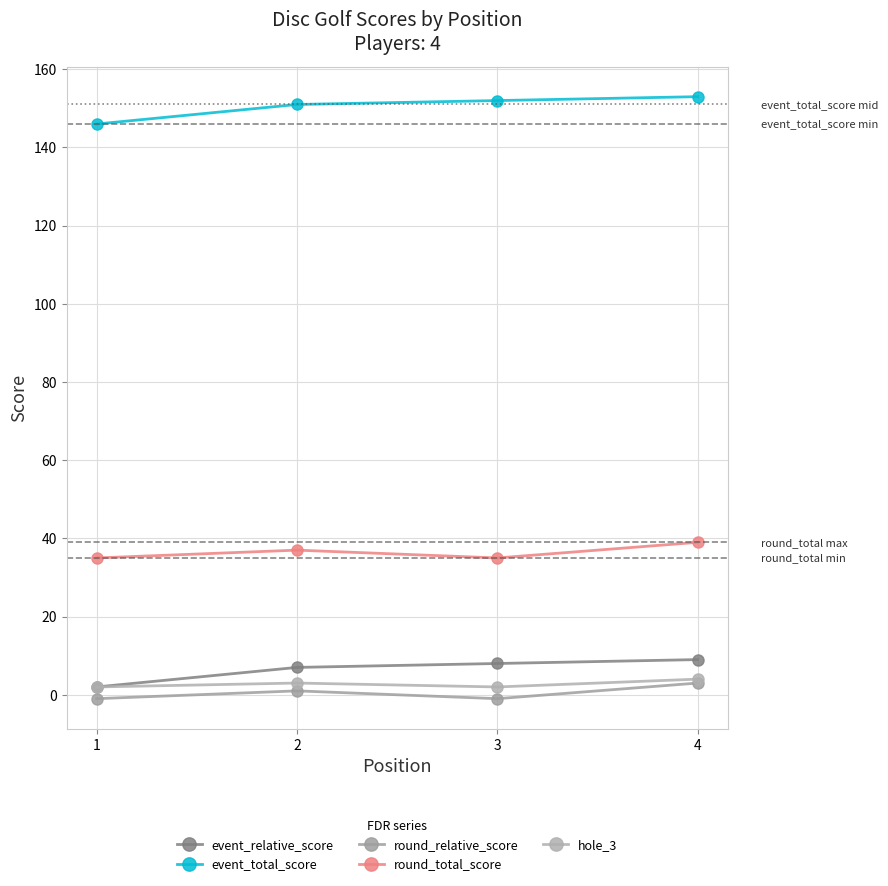

What is the value of the event_total_score point at the 4th from the left?

153